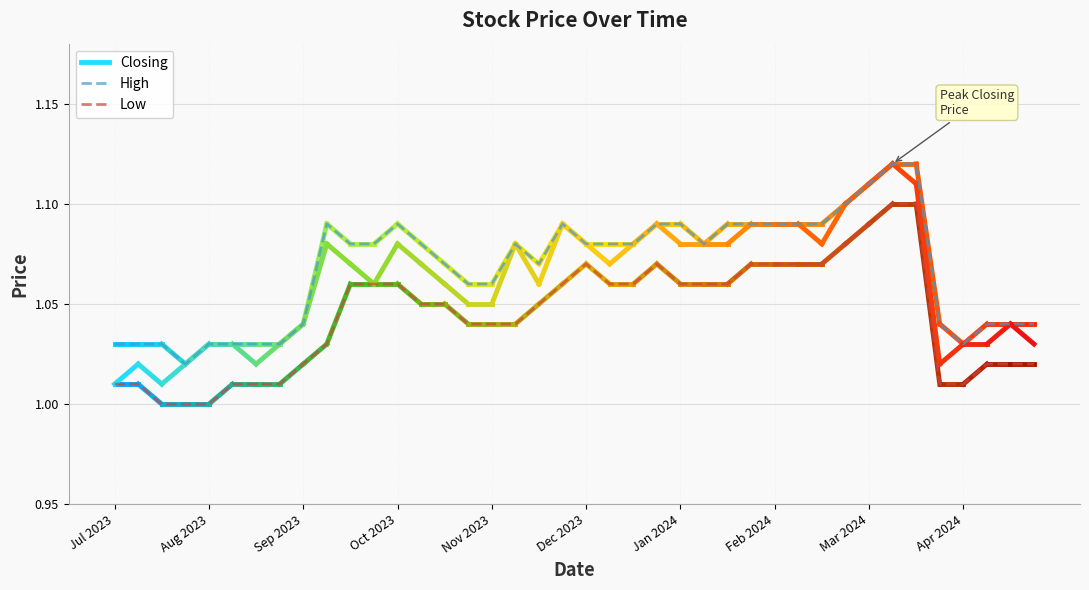

Between 15/10/2023 and 03/09/2023, which is larger?

15/10/2023